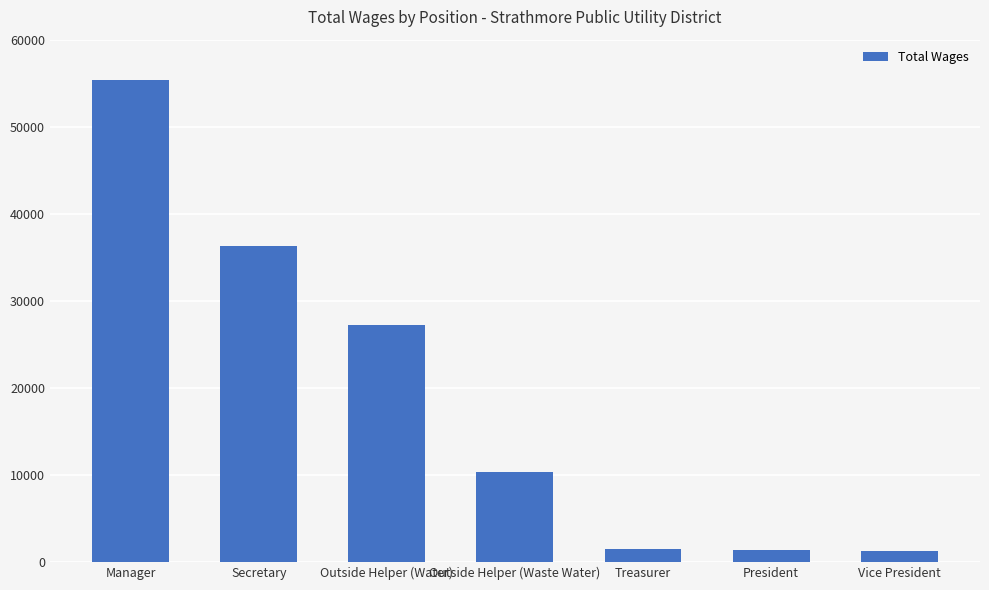

What is the difference between the maximum and second lowest values?

53989